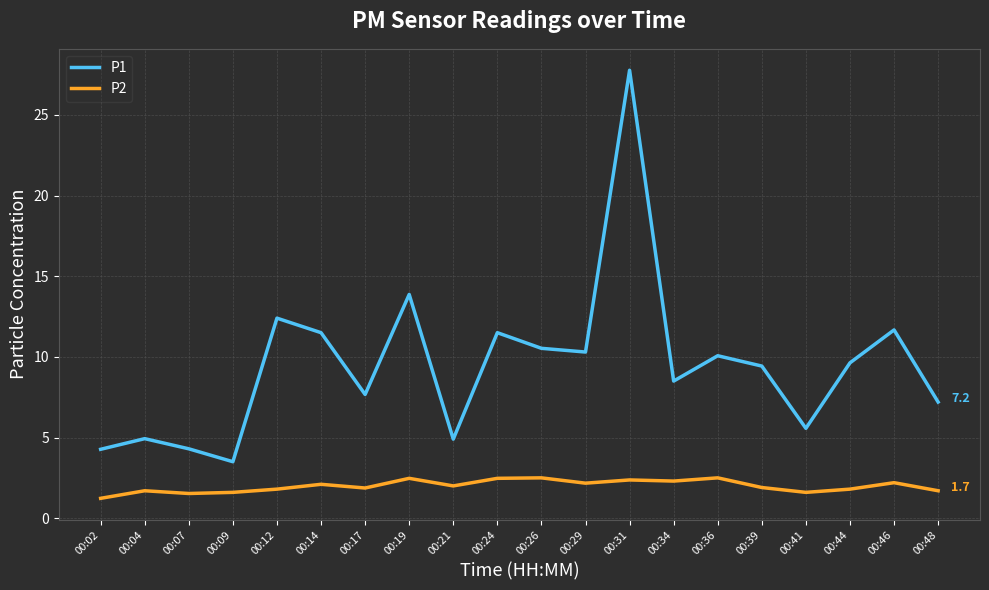

Rank the series by their average value, from lowest to highest.

P2, P1